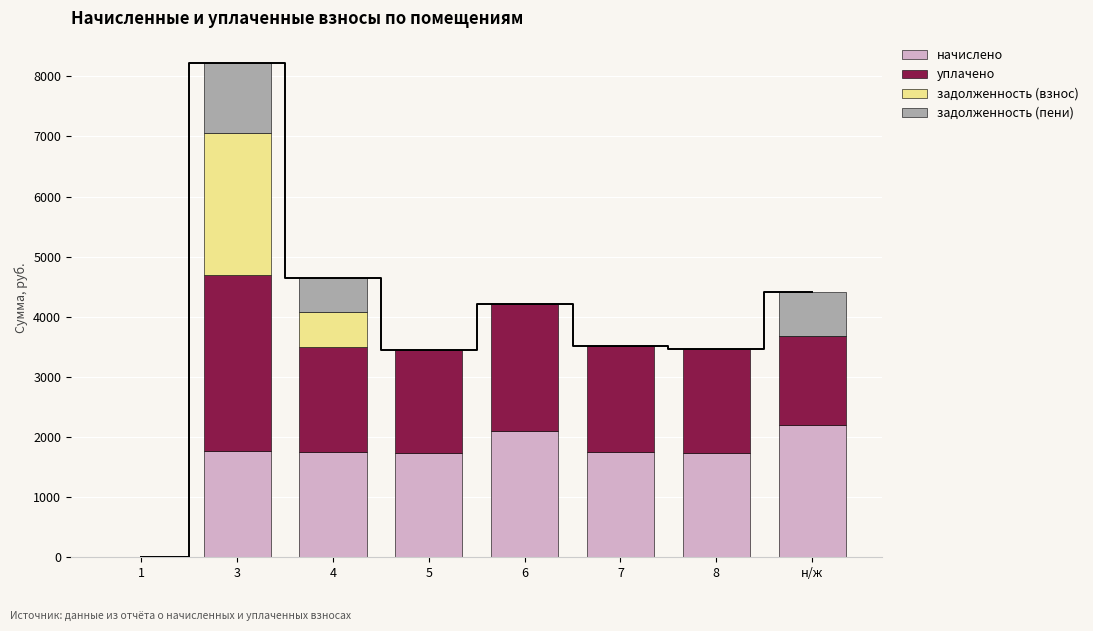

Reading right to left, list all the values displayed in this chart.

начислено: н/ж=2206.9	8=1730.3	7=1756.0	6=2104.3	5=1726.7	4=1745.0	3=1763.3	1=0.0
уплачено: н/ж=1471.3	8=1730.3	7=1756.0	6=2104.3	5=1726.7	4=1745.0	3=2938.9	1=0.0
задолженность (взнос): н/ж=0.0	8=0.0	7=0.0	6=0.0	5=0.0	4=581.7	3=2351.1	1=0.0
задолженность (пени): н/ж=735.6	8=0.0	7=0.0	6=0.0	5=0.0	4=581.7	3=1175.6	1=0.0